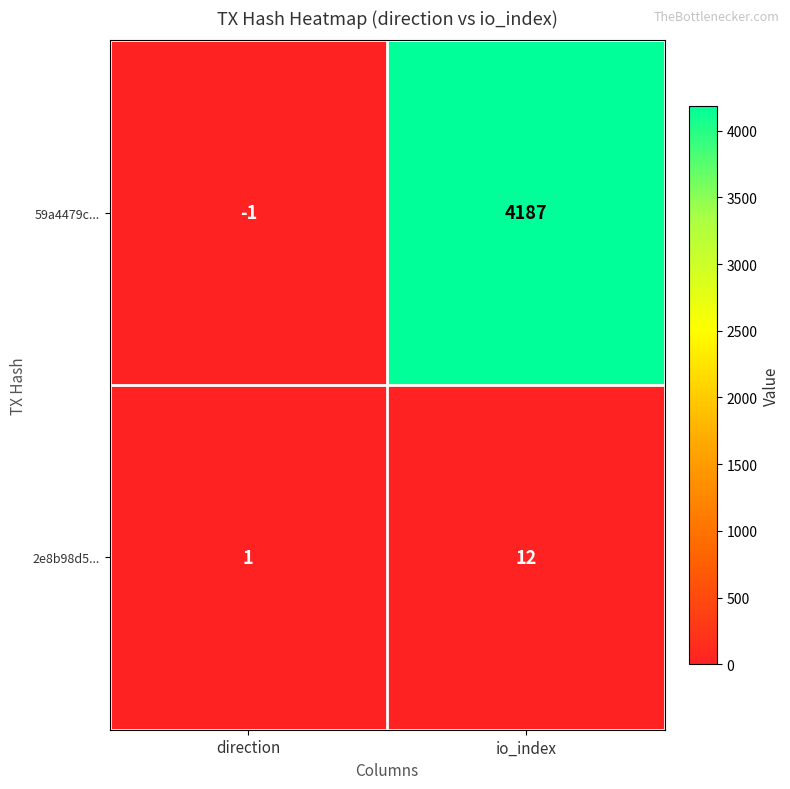

Which series has the largest total across all categories?

59a4479c...